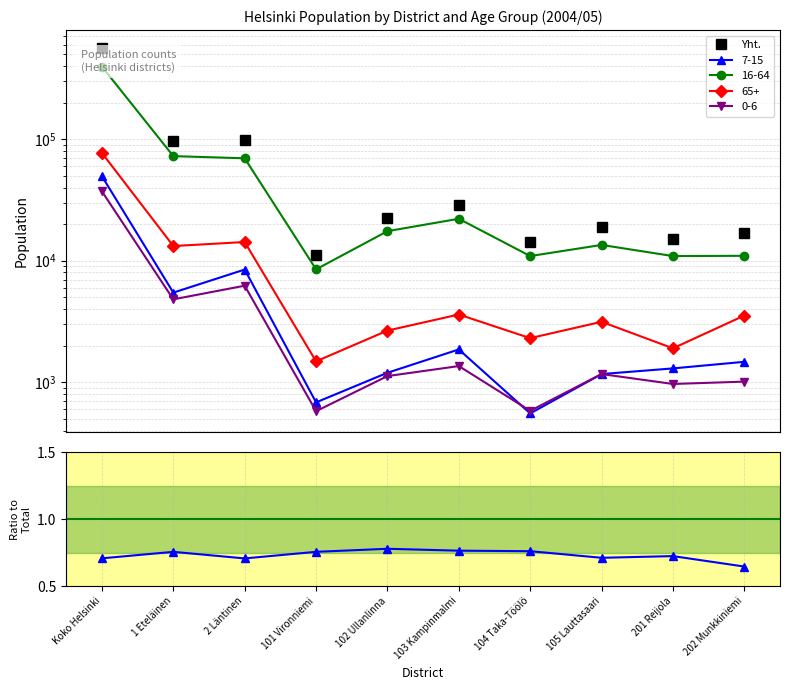

True or false: Yht. and 16-64 / Total cross at least once.

False